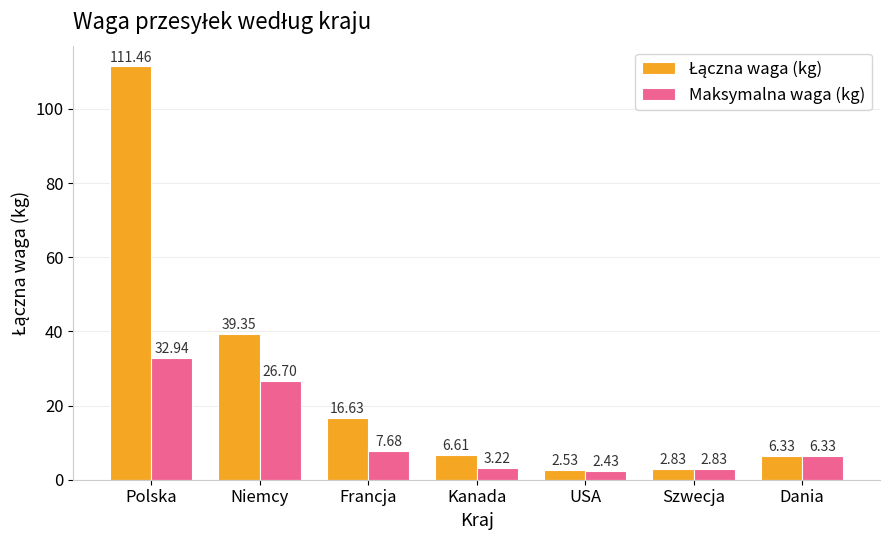

What is the sum of all Maksymalna waga (kg) values?

82.1